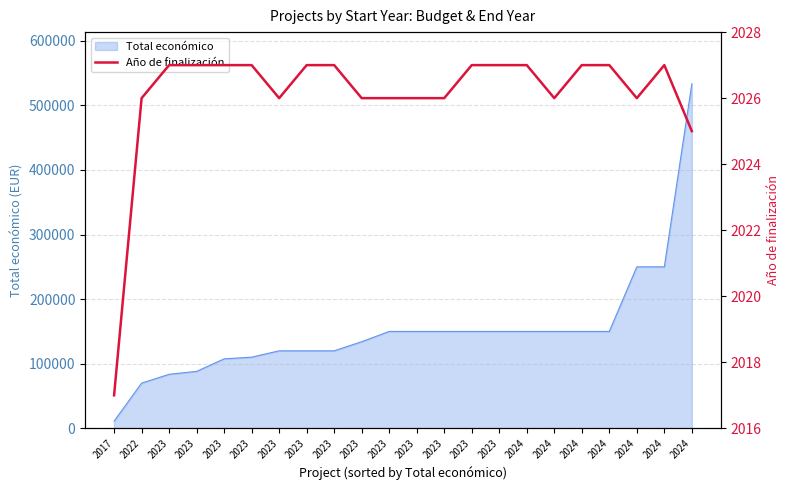

Which has a higher value, 2024 or 2023?

2023